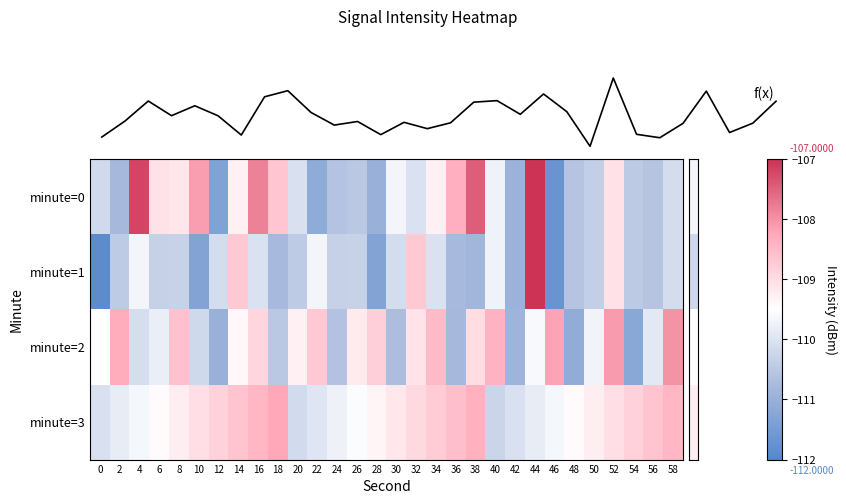

Where is row_2 nearest to the value -109?

38